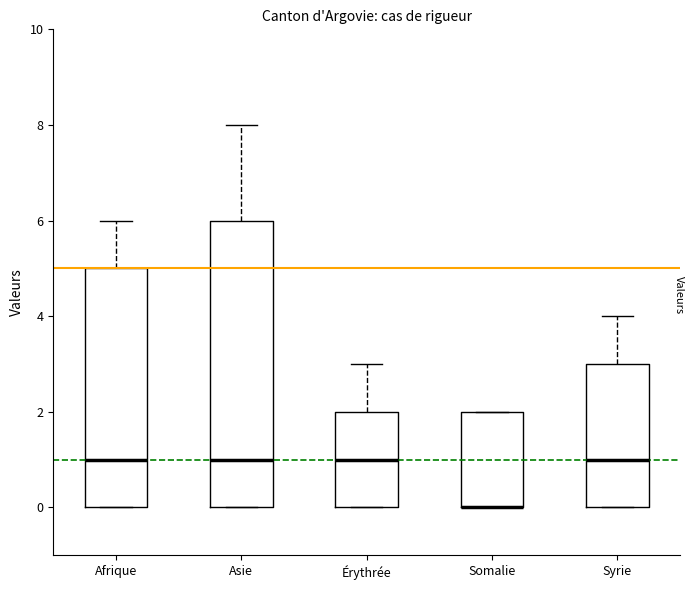

Reading left to right, transcribe this box plot: for each box, give where its median line is, the range the box spans, and where its two whiskers end, as read against the y-axis. The values are not printed on the chart, so give them approximately, as read against the axis.

Afrique: median 1, box 0 to 5, whiskers 0 to 6
Asie: median 1, box 0 to 6, whiskers 0 to 8
Érythrée: median 1, box 0 to 2, whiskers 0 to 3
Somalie: median 0 (drawn on the box's lower edge), box 0 to 2, whiskers 0 to 2
Syrie: median 1, box 0 to 3, whiskers 0 to 4